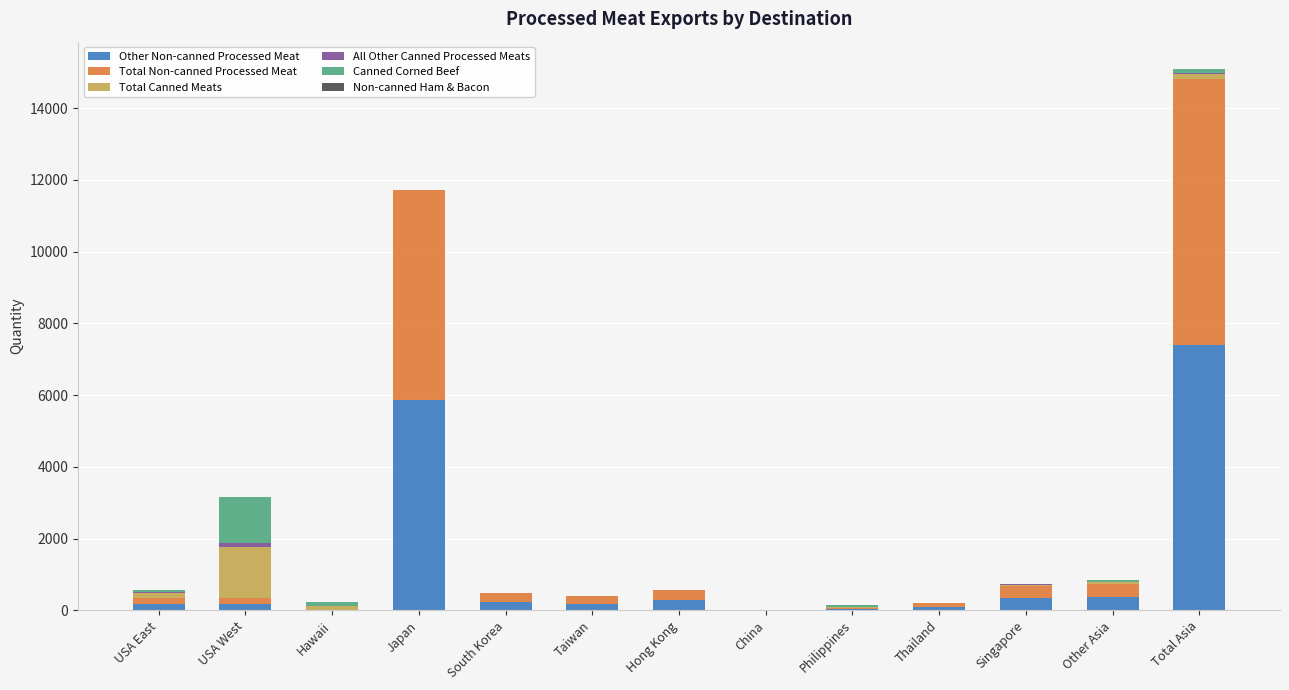

Which category has the highest value in the Other Non-canned Processed Meat series?

Total Asia